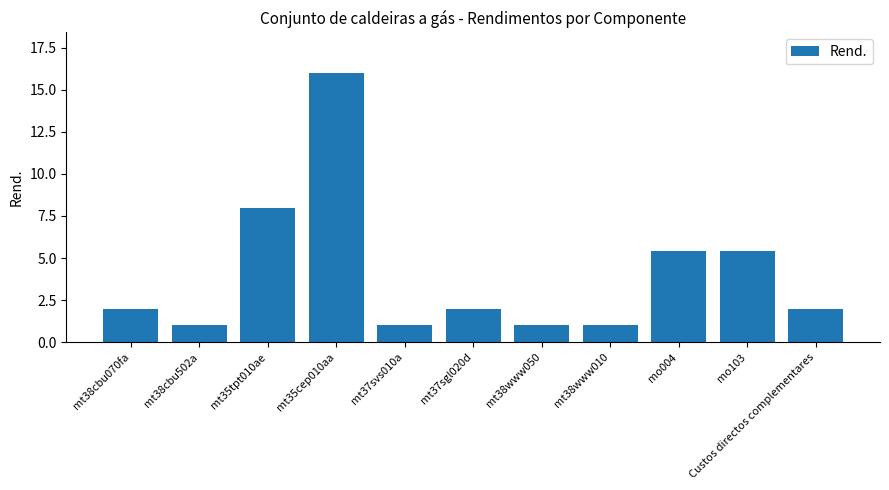

What position from the left is mo004?

9